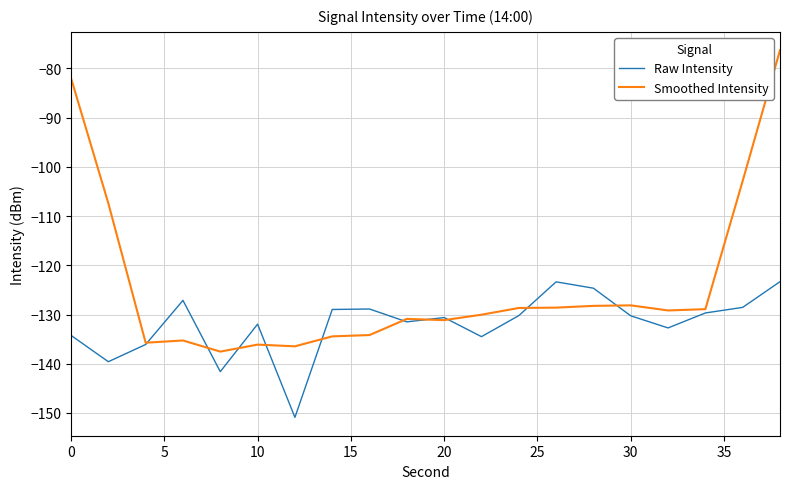

Which series has the largest total across all categories?

Smoothed Intensity